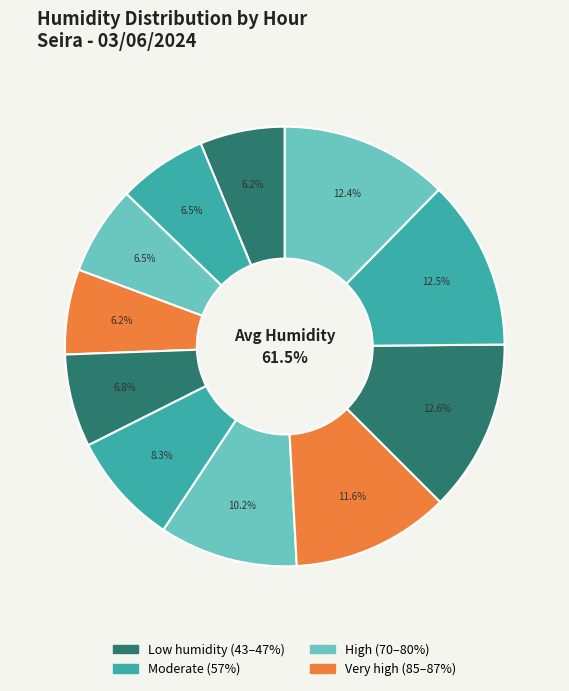

Count the number of slices in the pie.

11